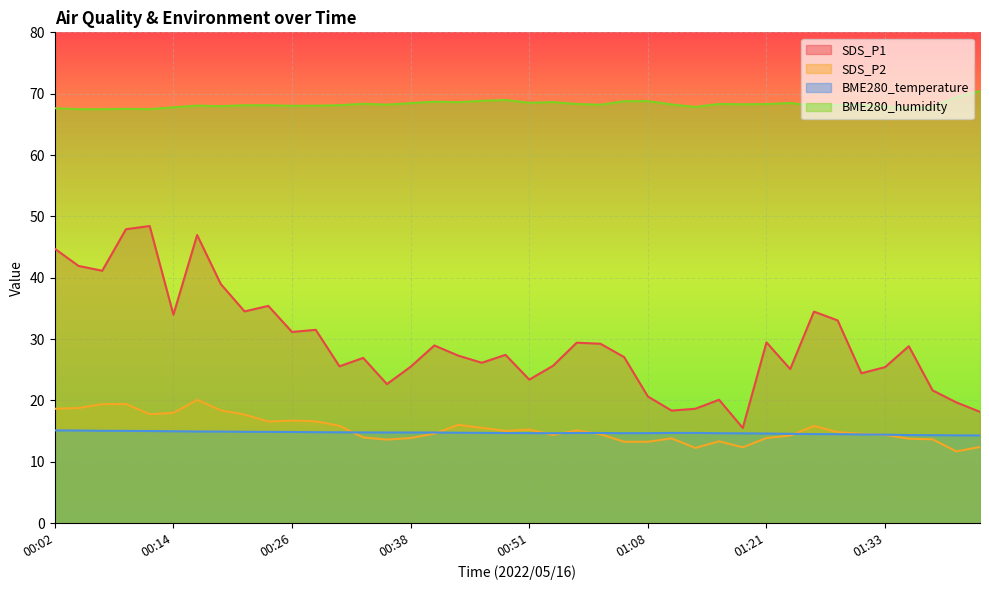

What is the difference between the second highest and second lowest values in the BME280_temperature series?

0.8